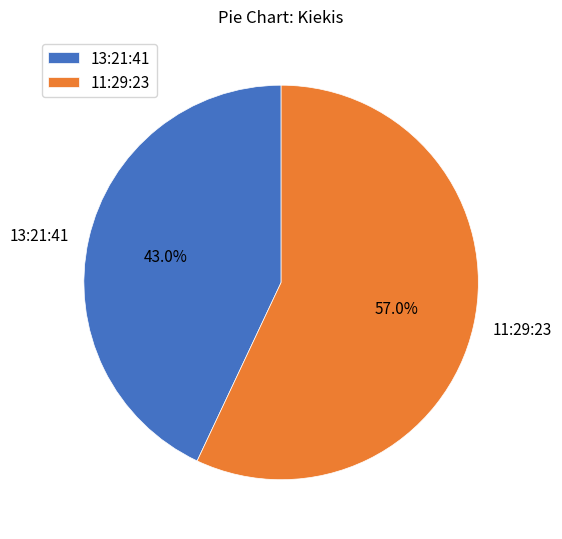

True or false: 13:21:41 accounts for 53% of the total.

False